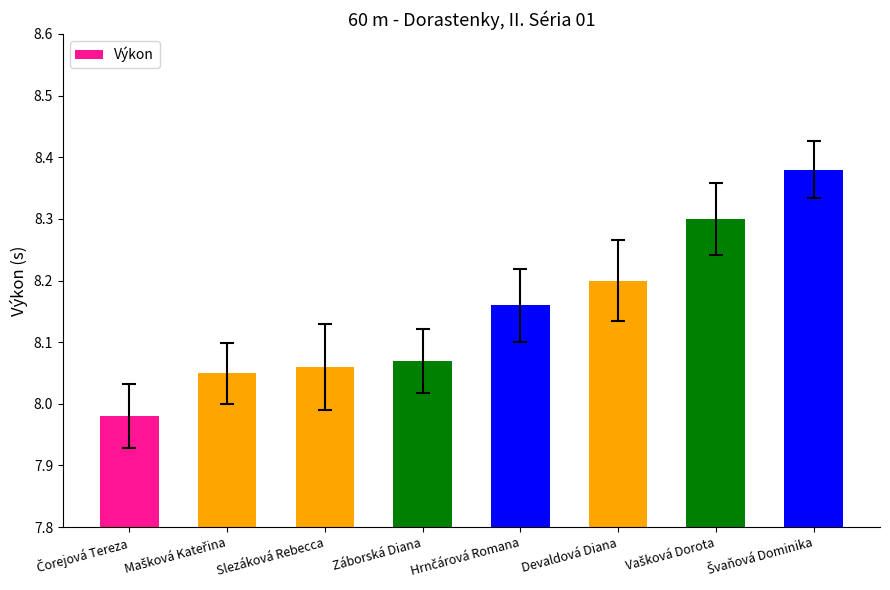

True or false: the data shows 2.0 at Slezáková Rebecca.

False